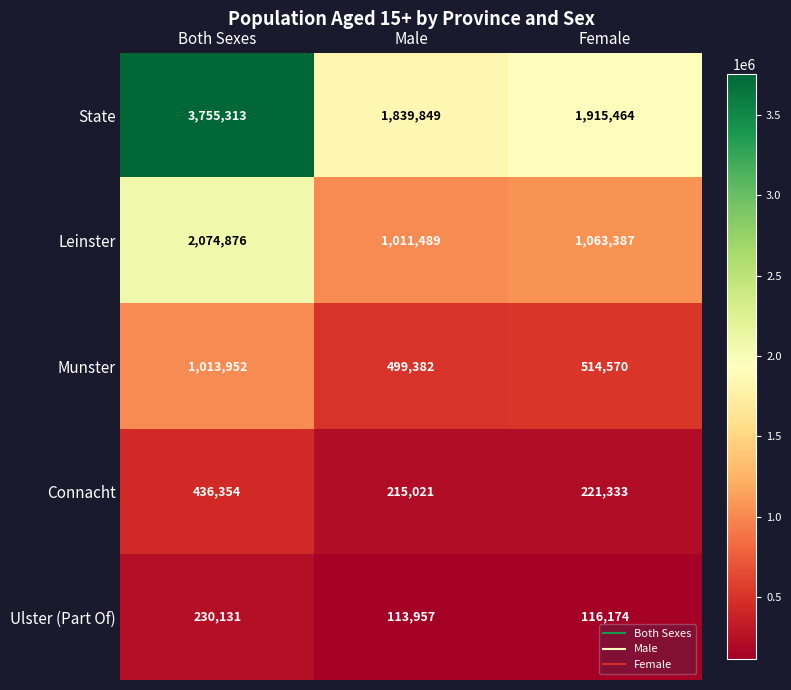

Is it true that Connacht equals 436354 at Both Sexes?

True